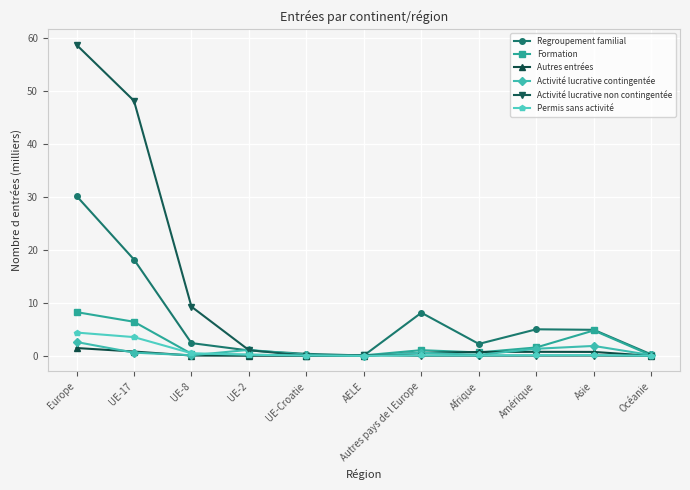

What position from the left is UE-2?

4